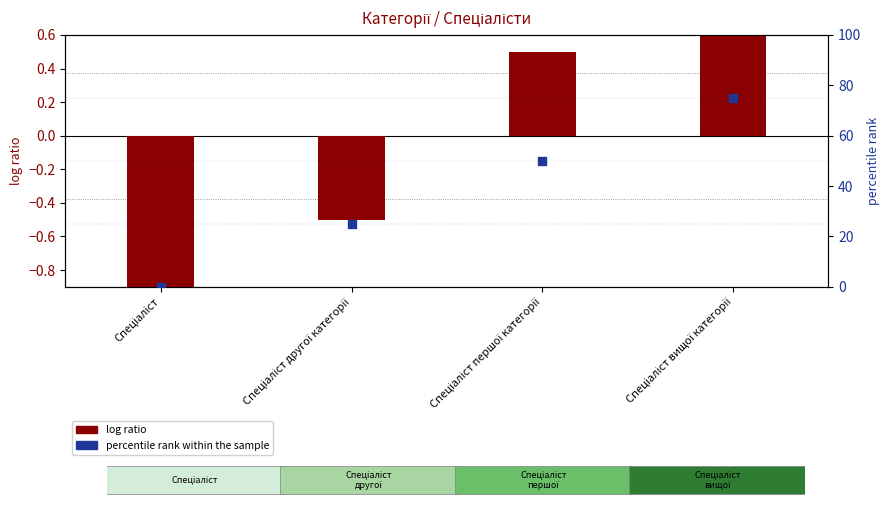

Which series has the largest Y range (max minus min)?

percentile rank within the sample